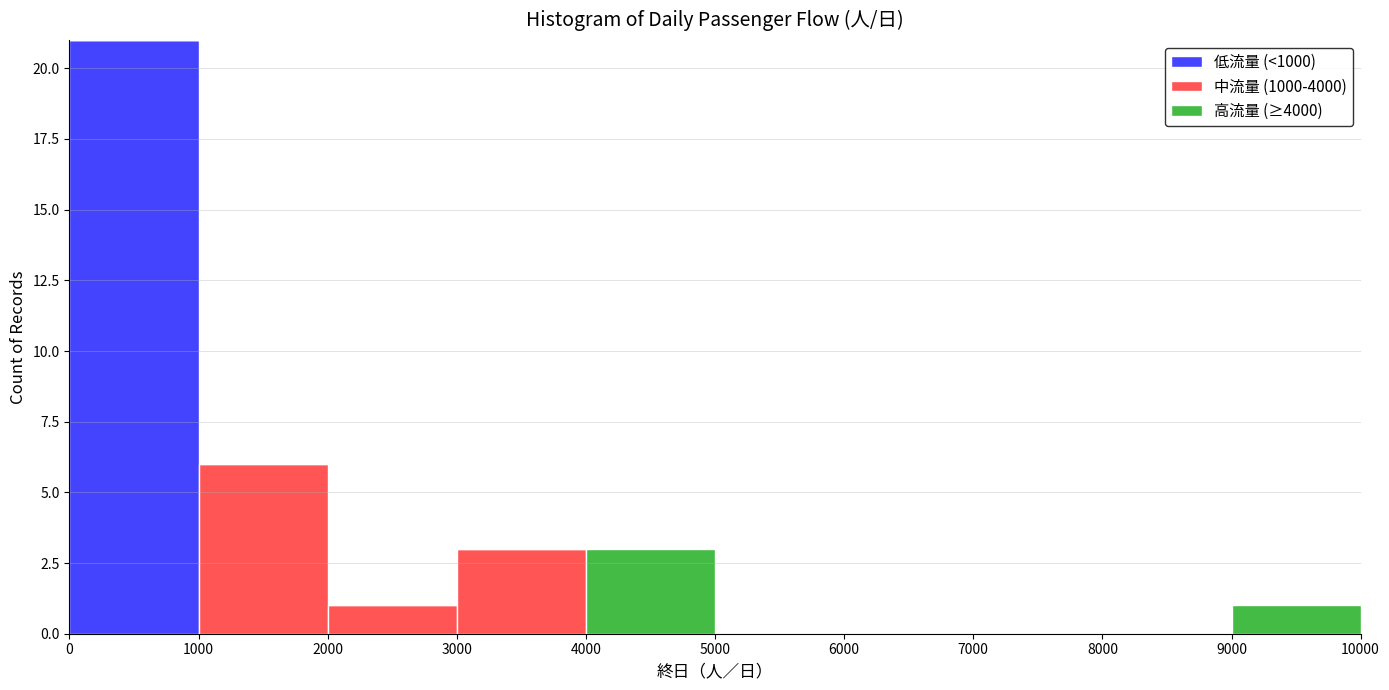

What is the total height of the stacked bar covering 1000 to 2000 on the x-axis? The values are not printed on the chart, so give them approximately, as read against the axis.

6